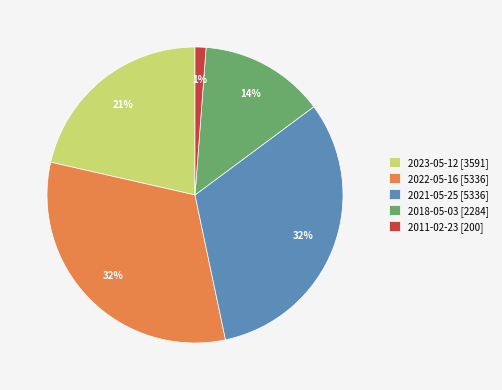

What is the smallest slice in the pie chart?

2011-02-23 [200]